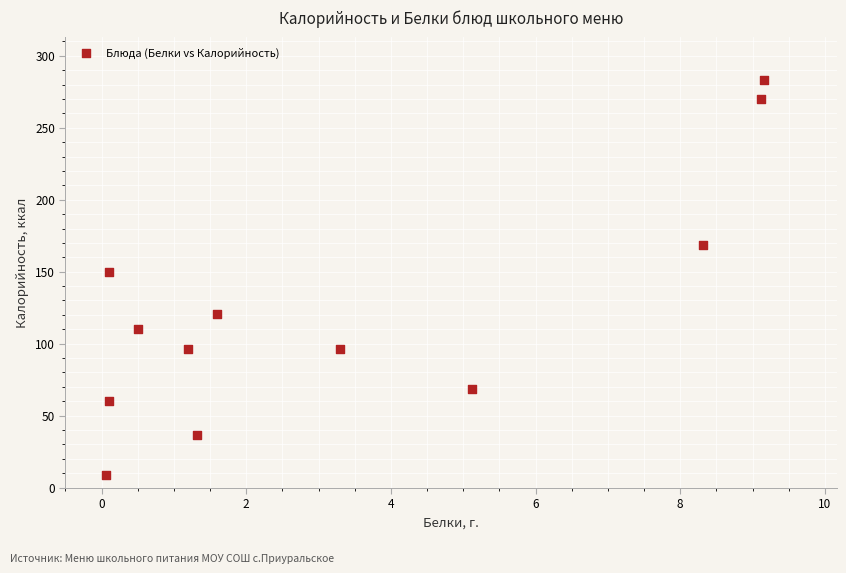

What Y value in the scatter plot is closest to 145?

149.6